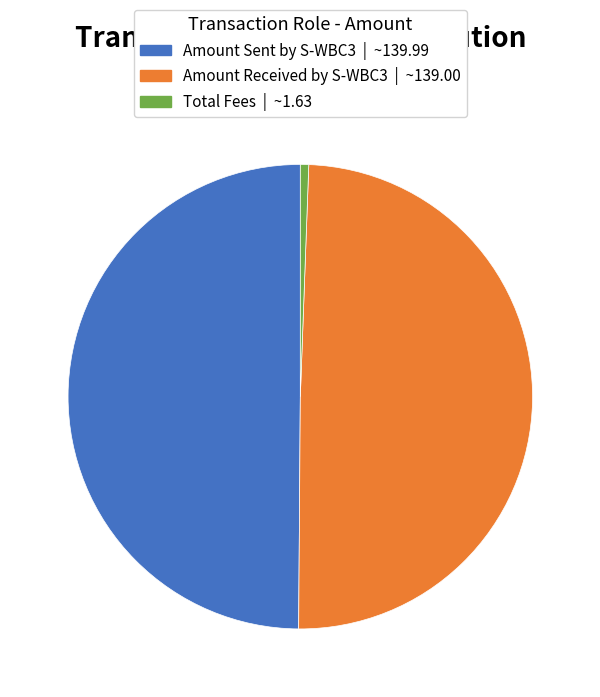

Count the number of slices in the pie.

3